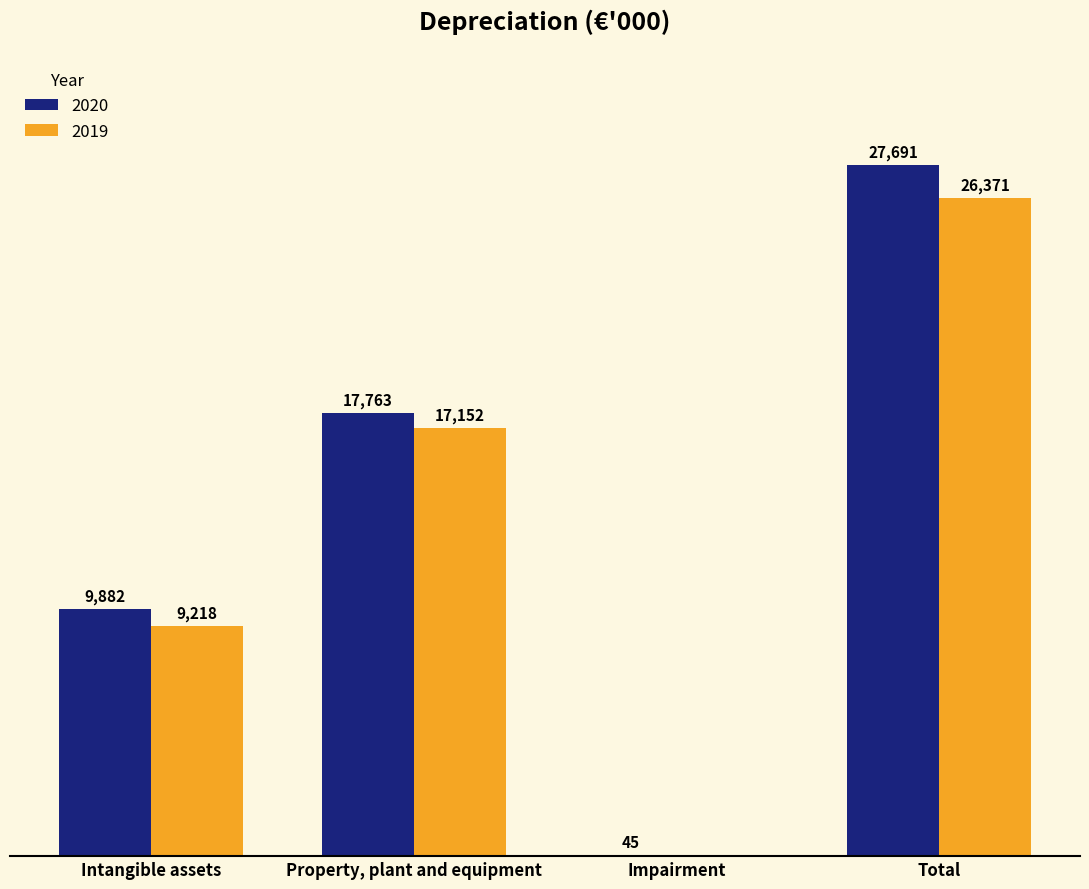

At which label is 2020 closest to 13868?

Property, plant and equipment